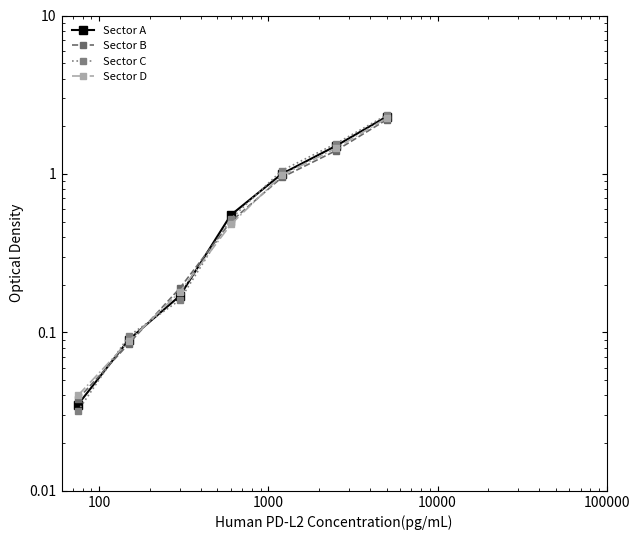

The value of Sector B at 6 is 3.2. True or false?

False